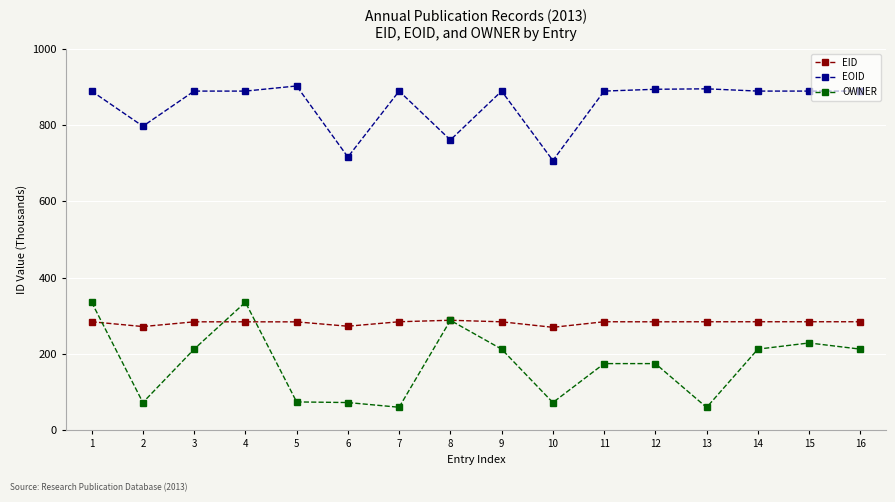

What is the value of the EOID point at the 6th from the left?

716.5